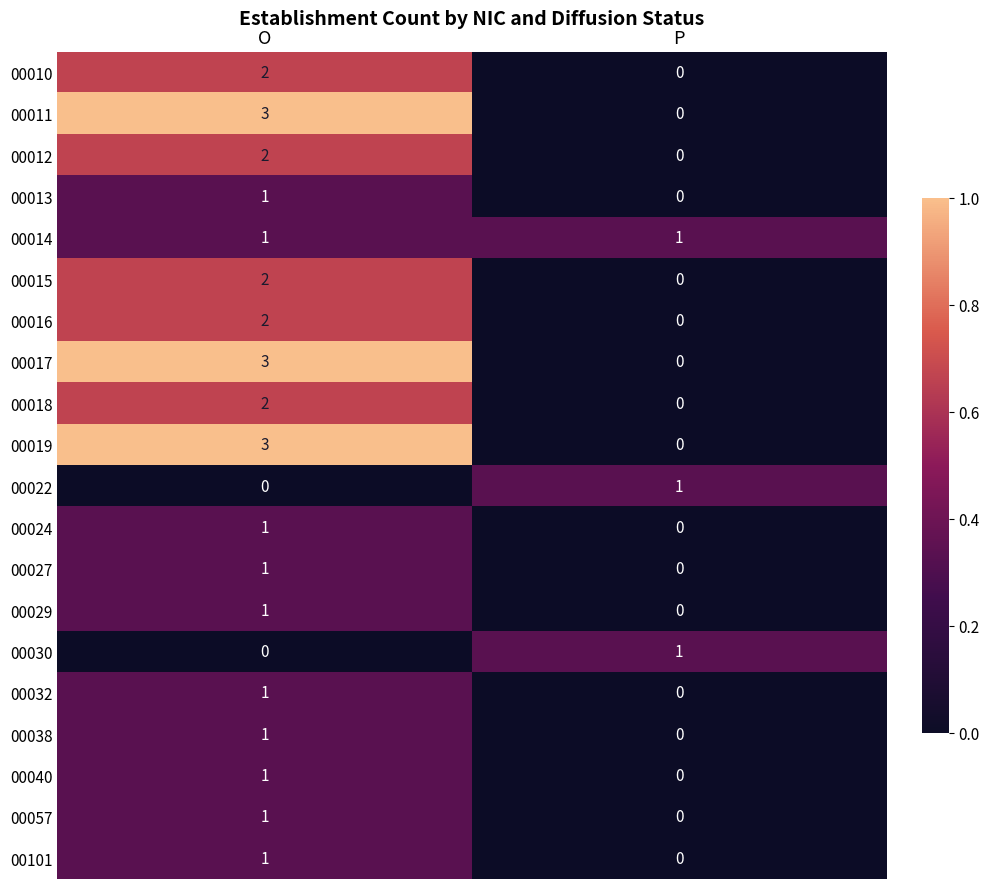

True or false: 00012 has a value of 0 at P.

True